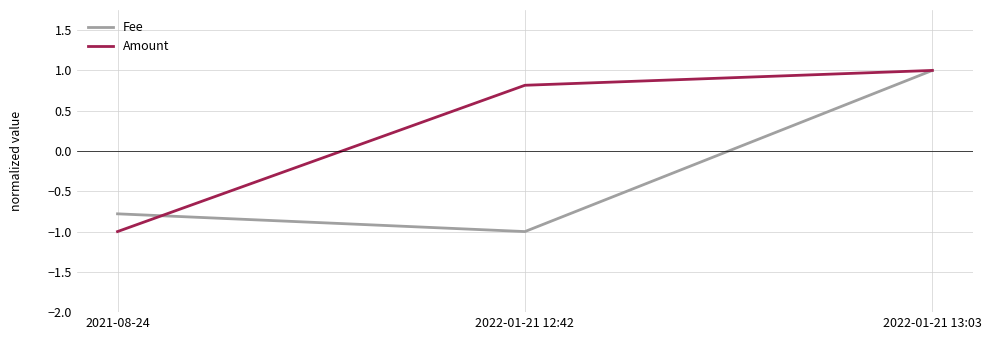

How many values in the Amount series exceed 0?

2